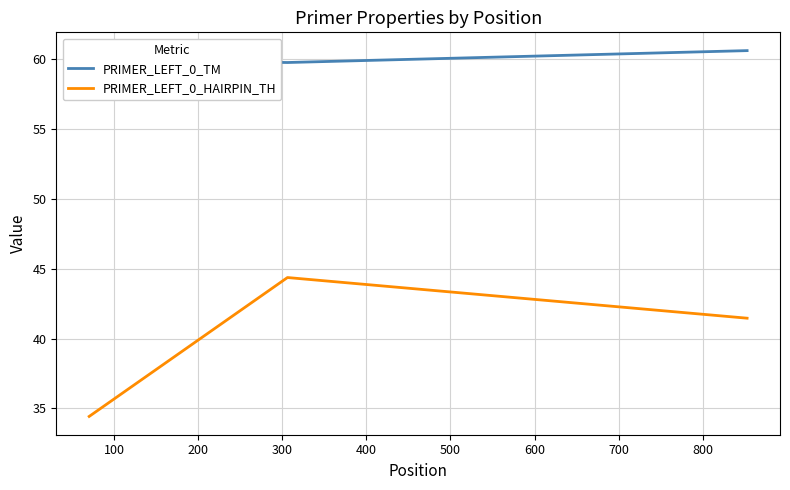

Which series has the largest range (max minus min)?

PRIMER_LEFT_0_HAIRPIN_TH